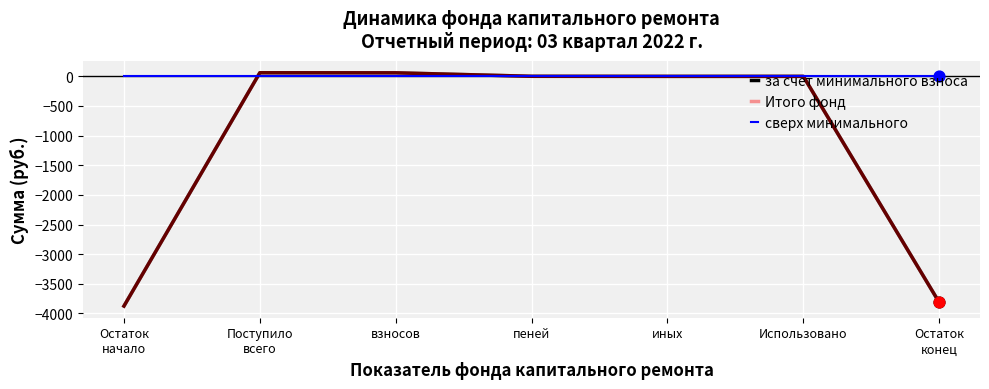

Does the chart have visible grid lines?

Yes